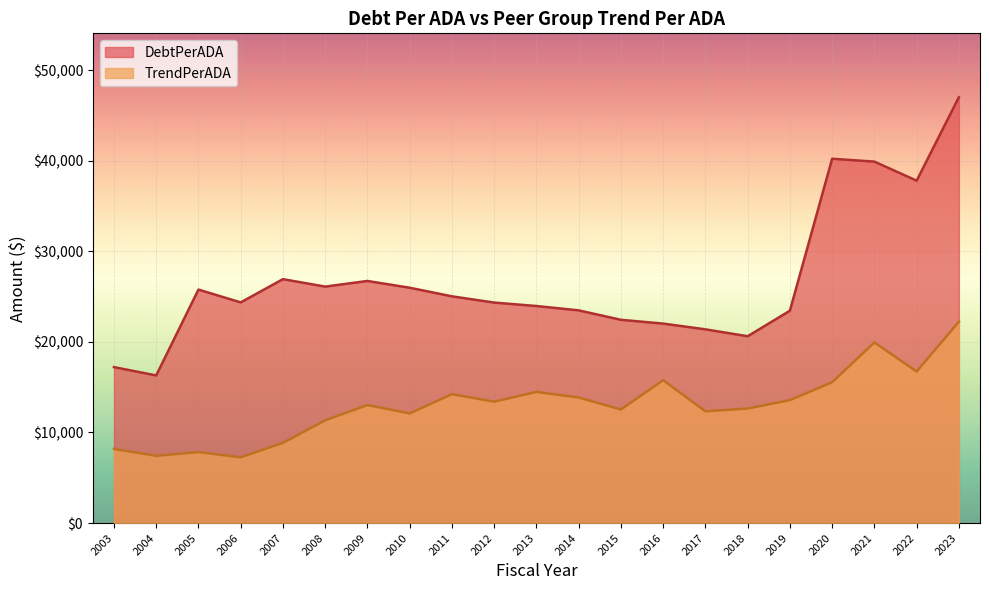

How many values in the DebtPerADA series exceed 24355?

11